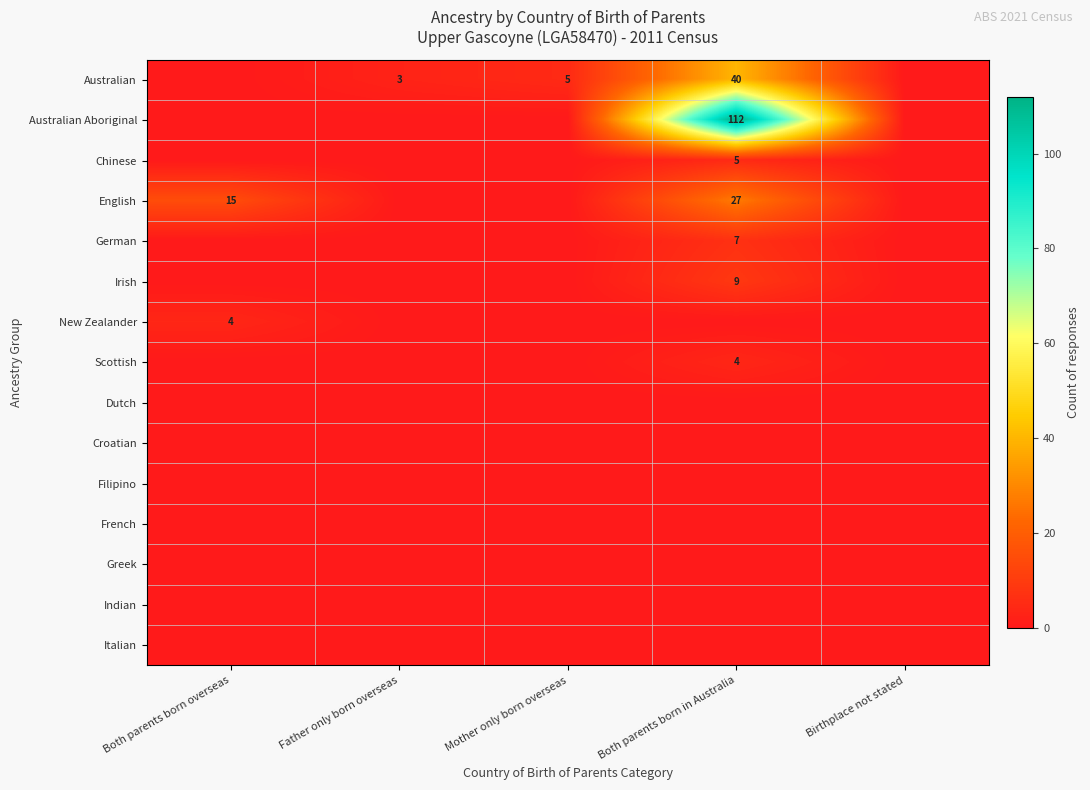

True or false: New Zealander has a value of 4 at Both parents born overseas.

True